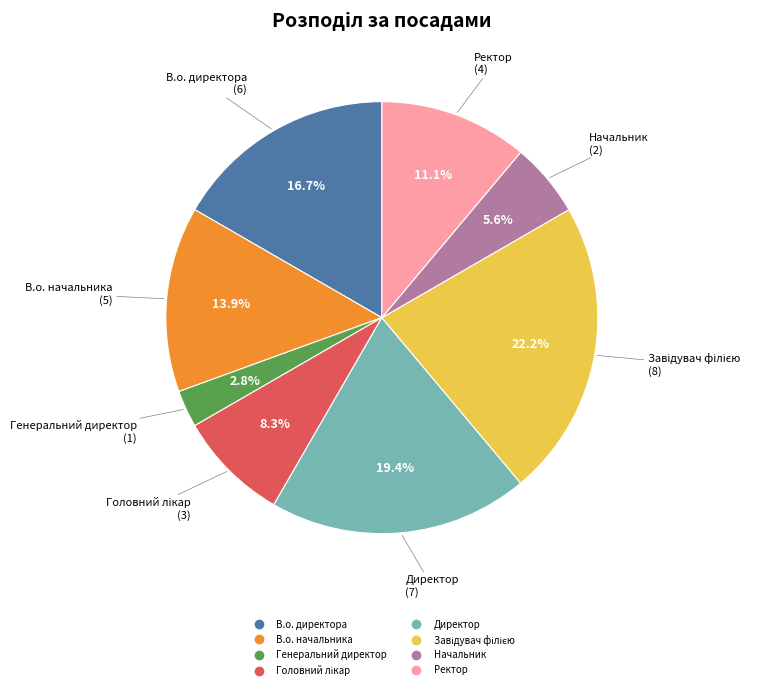

Combined, do Директор and В.о. начальника account for over 50%?

No